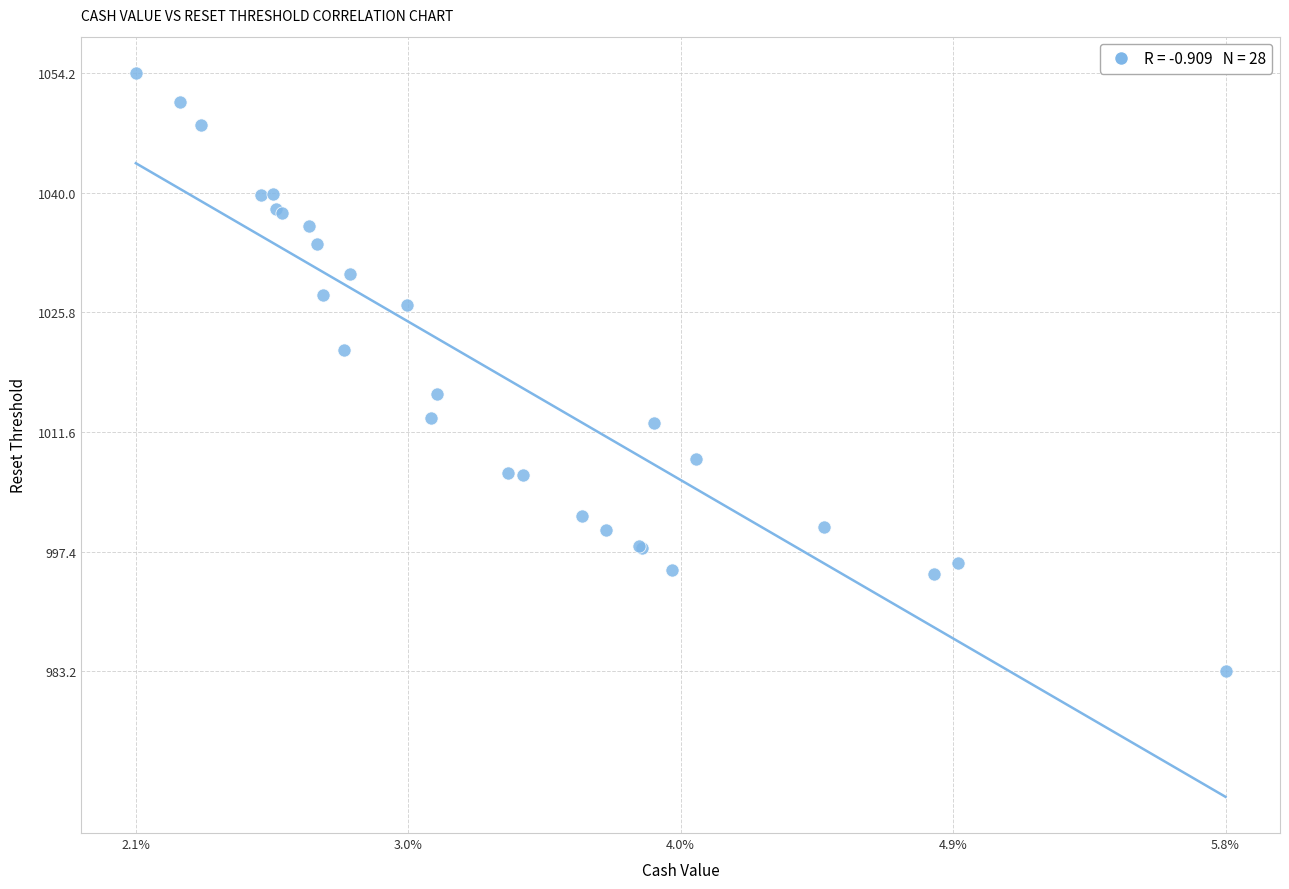

What Y value in the scatter plot is closest to 1018?

1016.1